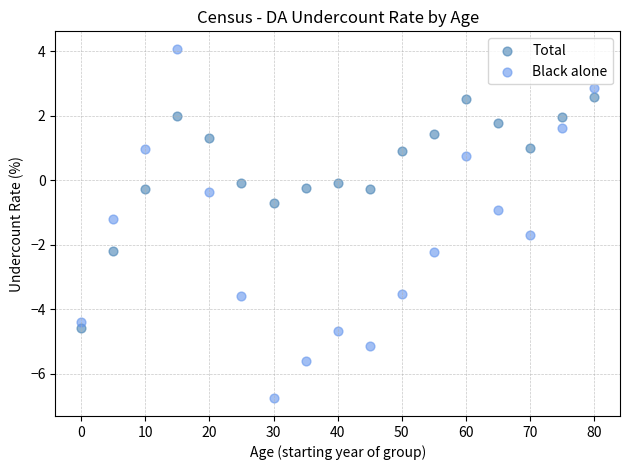

Across all data points, what is the range of X values (max minus min)?

80.0